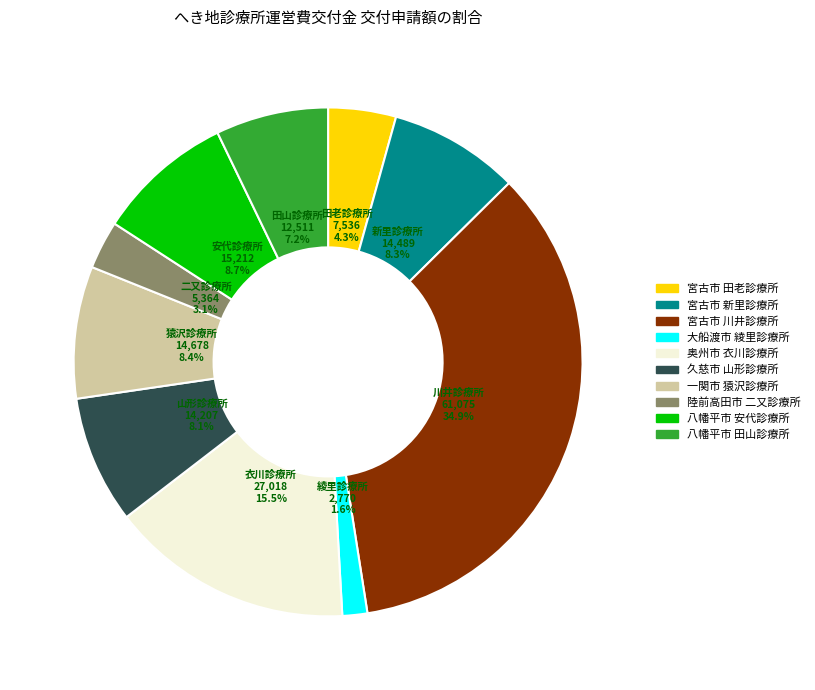

Is there a majority slice in this chart?

No